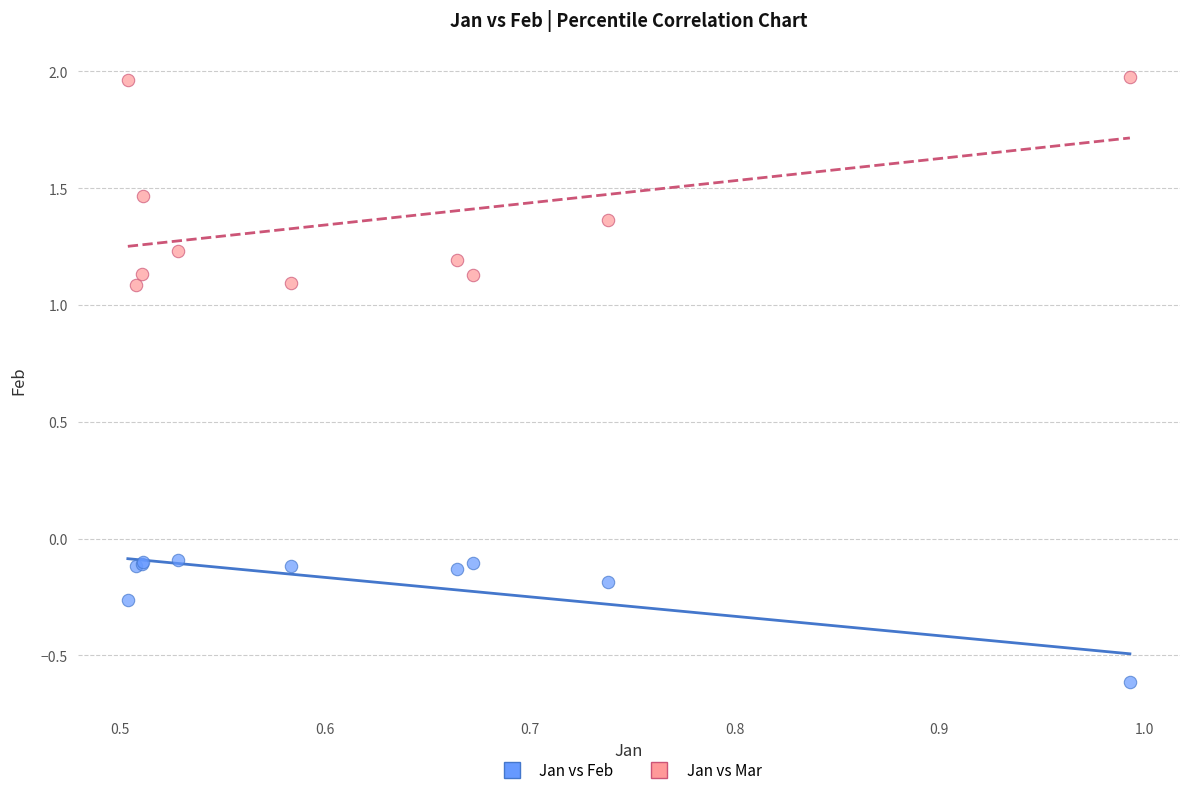

What is the X range (max minus min) for the scatter plot?

0.5